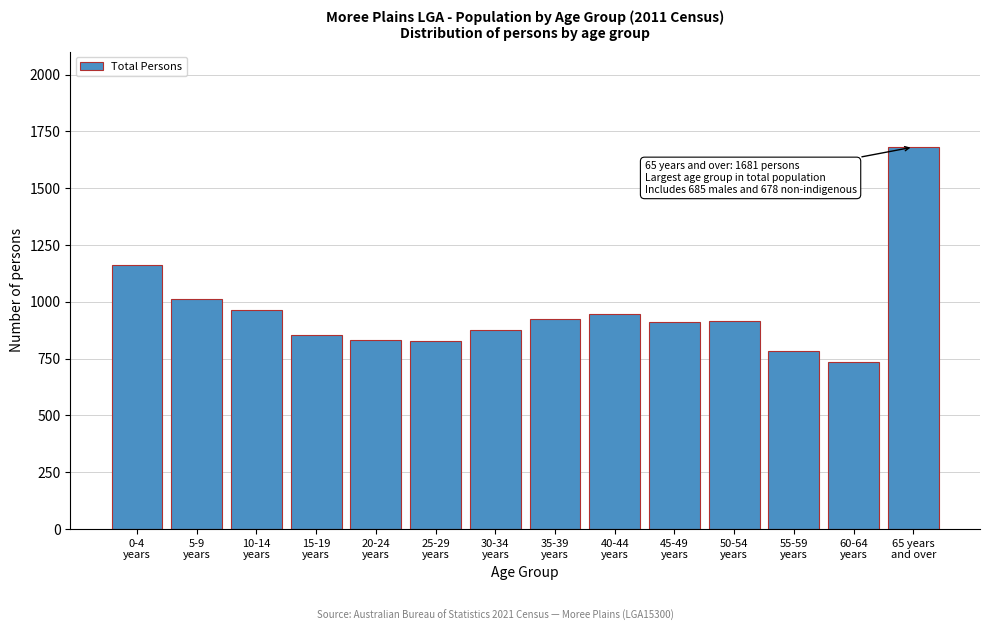

What is the average value?

959